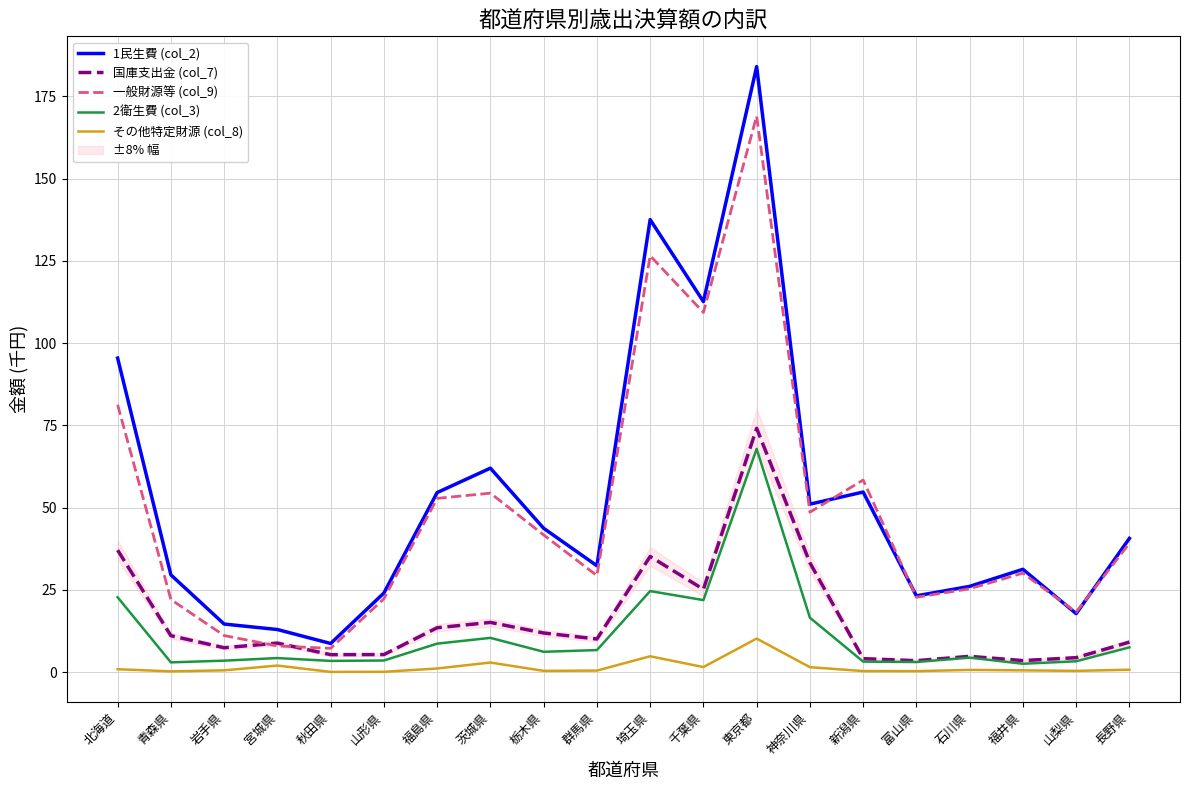

Where does the 一般財源等 (col_9) series first go above 39?

北海道